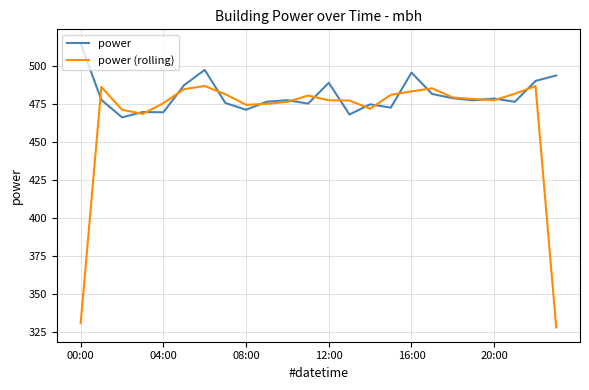

Count the number of data series in this chart.

2